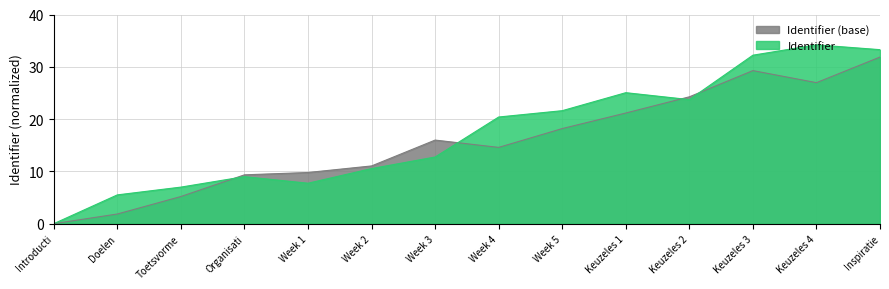

Rank the series by their maximum value, from highest to lowest.

Identifier, Identifier (base)